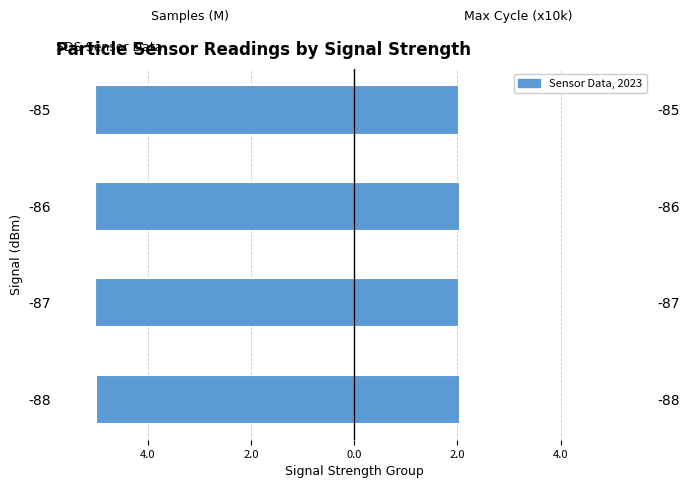

At -86, list the series in order from largest to smallest.

Mean Max_cycle (x10k), Mean Samples (M)